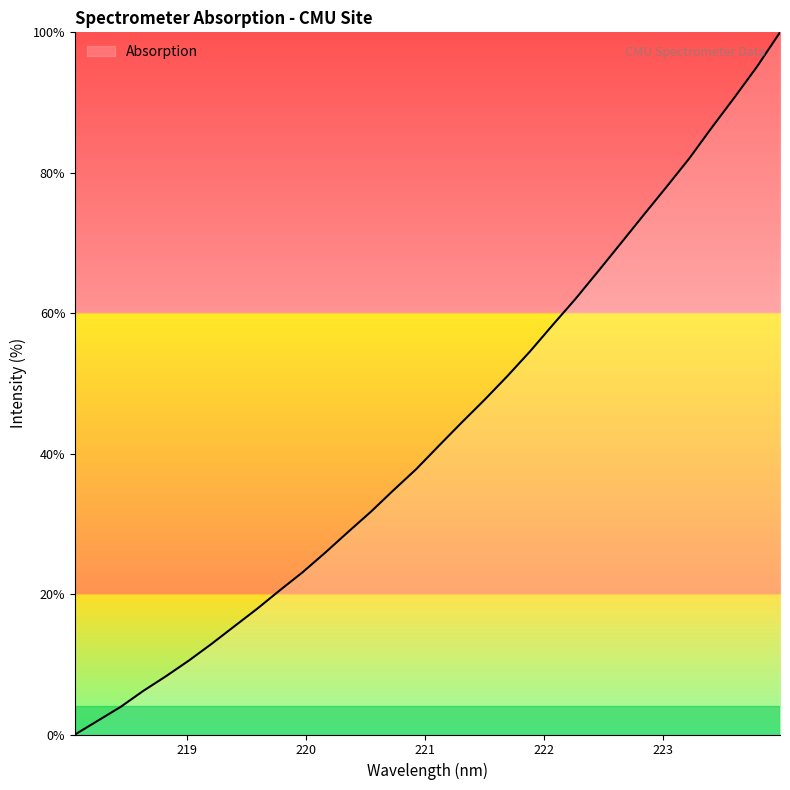

What is the difference between the maximum and minimum values?

100.0